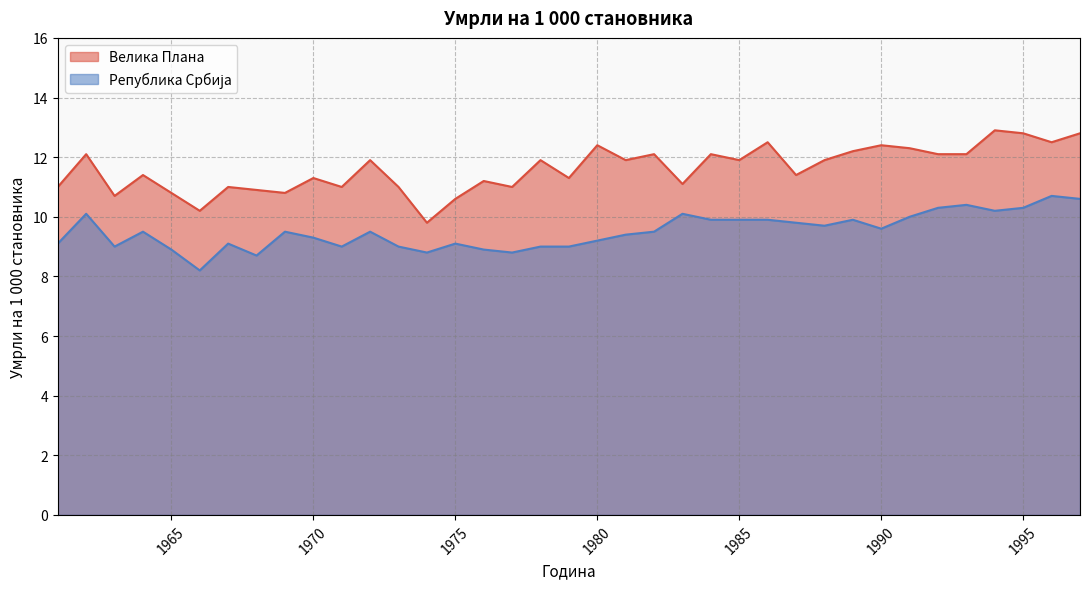

At which category is the sum across all series the highest?

1997